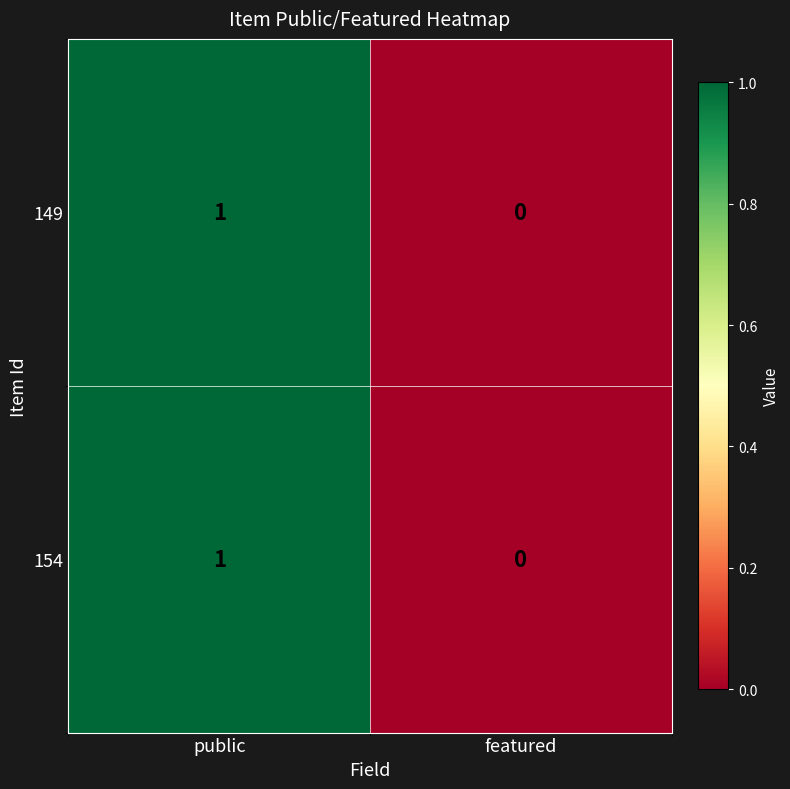

At which label does 154 reach its minimum?

featured